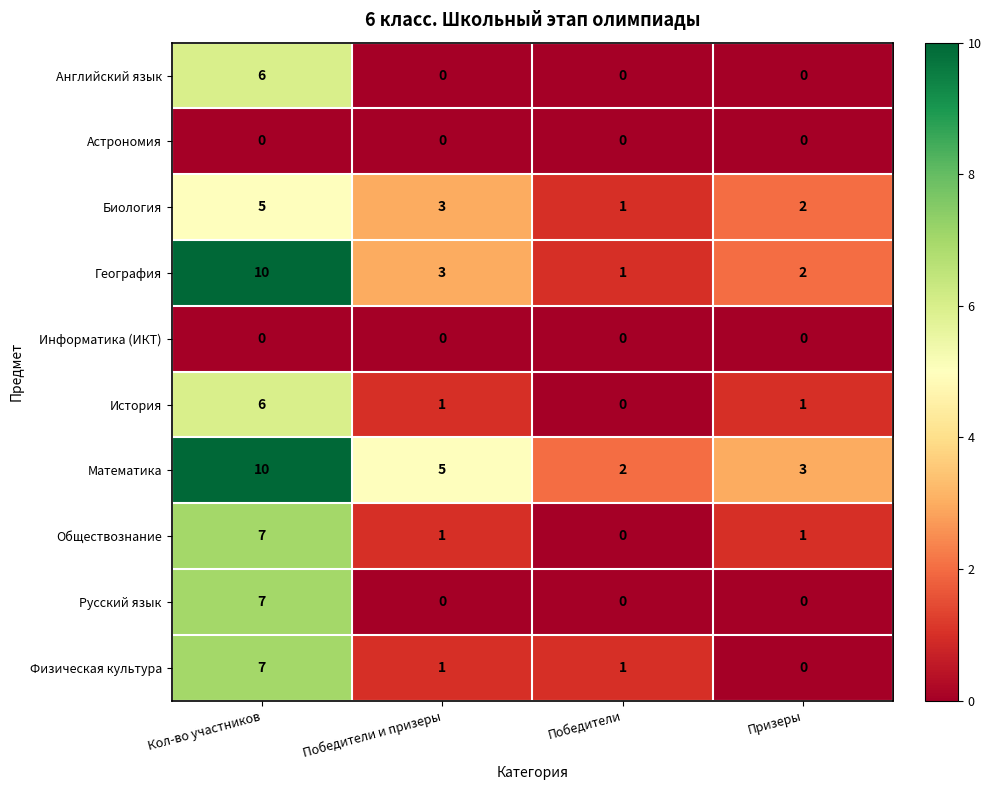

What is the difference between the maximum and minimum values in the История series?

6